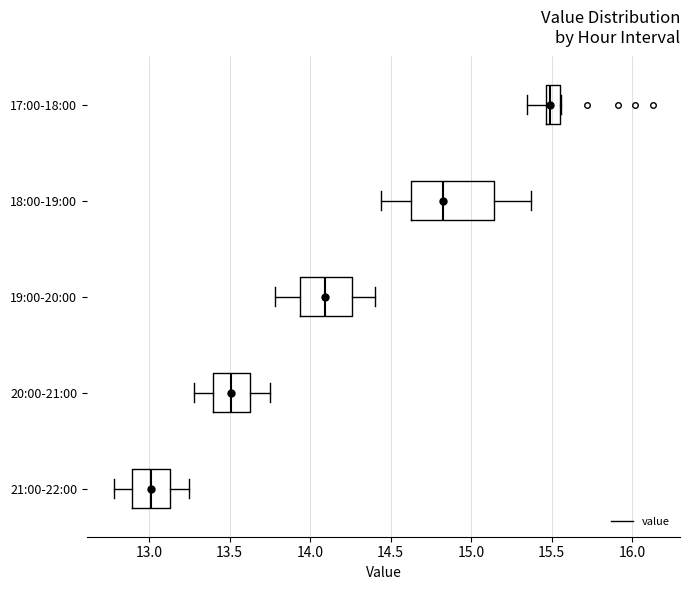

Which box has the furthest to the left median line?

21:00-22:00